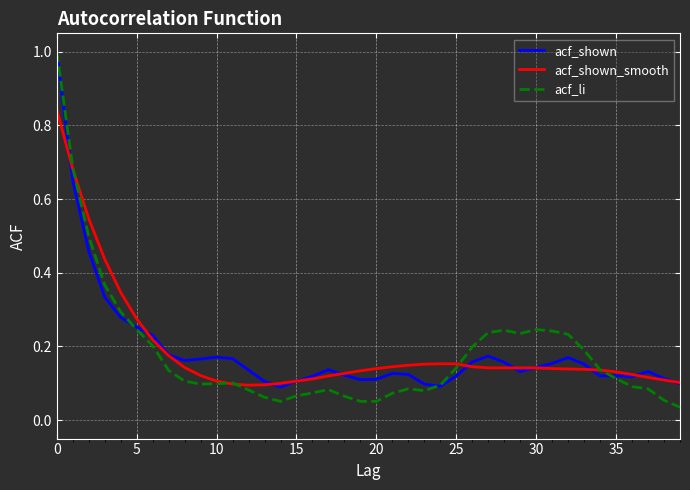

What is the maximum value shown in the chart?

1.0